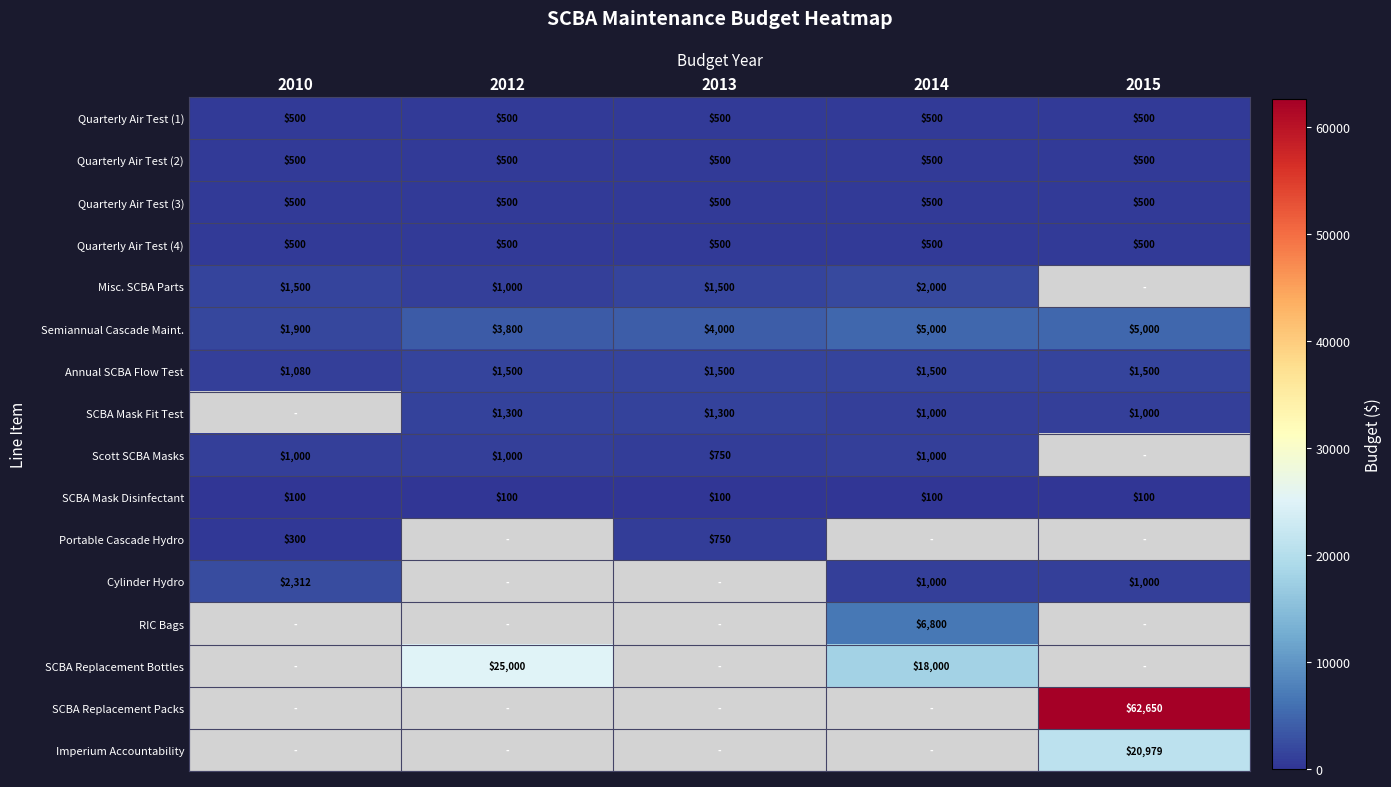

The Quarterly Air Test (3) series shows 782 at 2012. True or false?

False